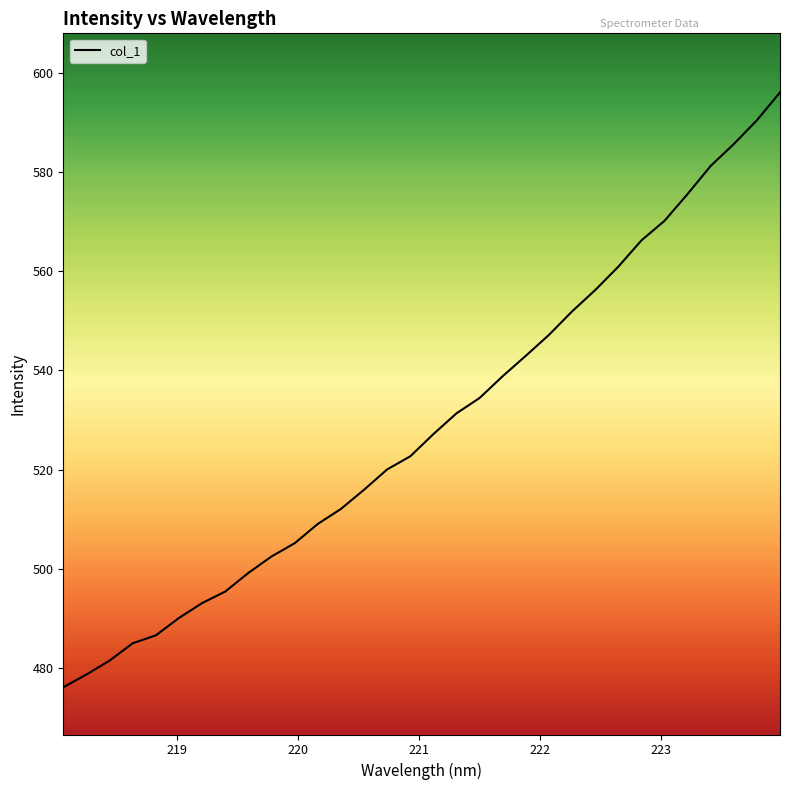

Does the chart display data point markers on the line(s)?

No